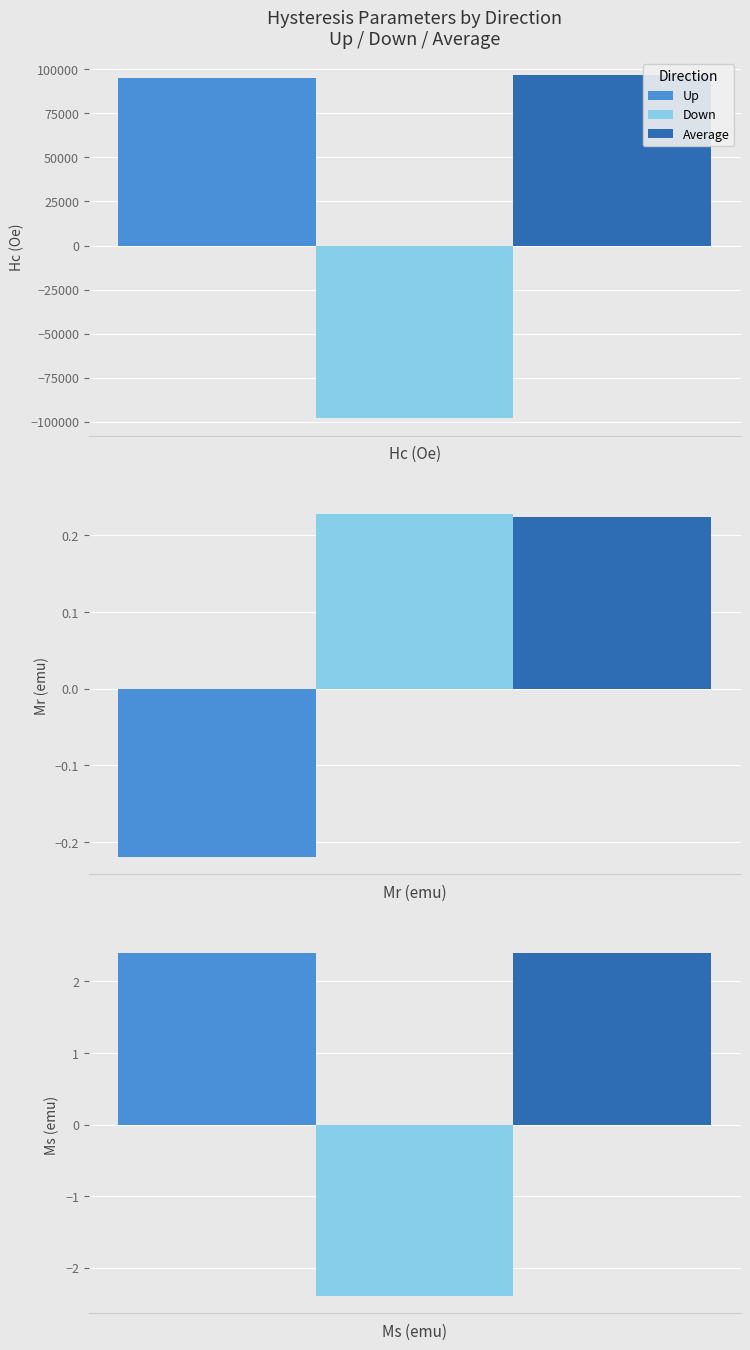

List the labels in order of Average value, largest first.

Hc (Oe), Ms (emu), Mr (emu)